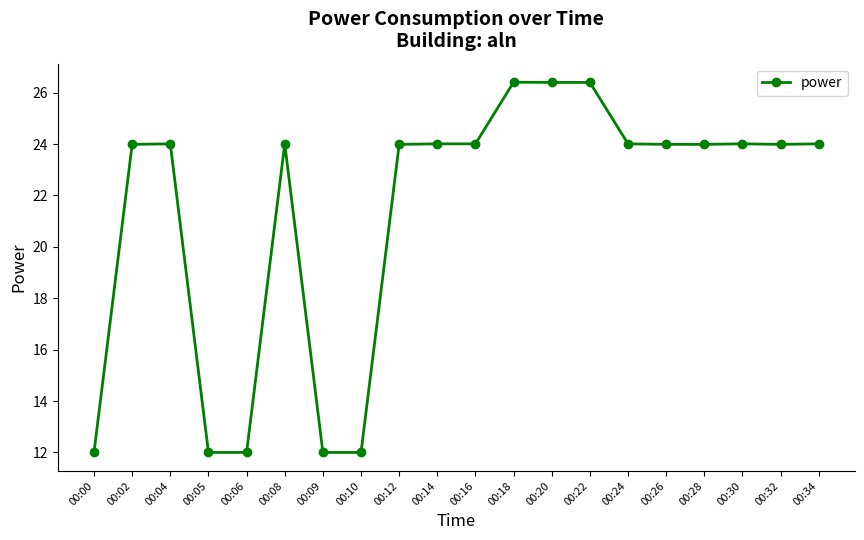

What is the smallest value displayed?

12.0